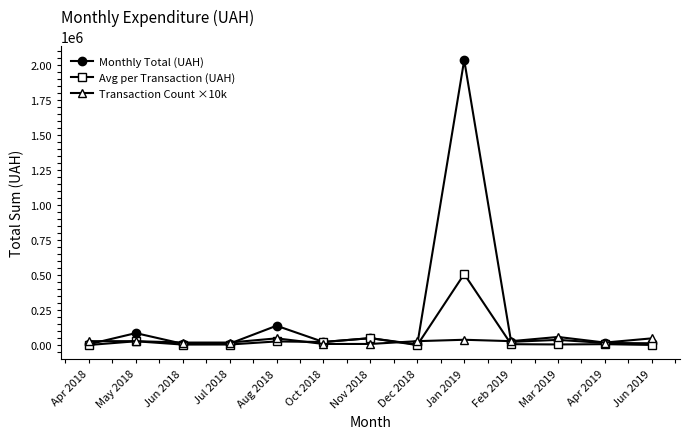

What is the difference between the maximum and minimum values in the Avg per Transaction (UAH) series?

507360.6